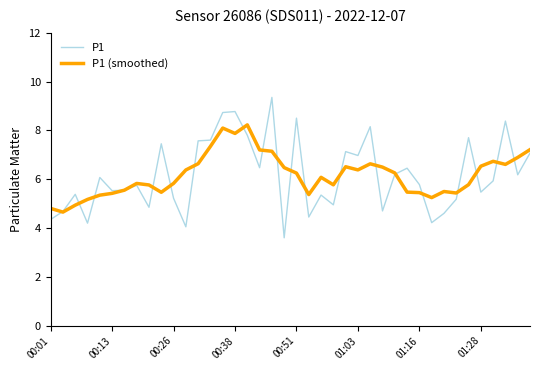

Which series has the largest range (max minus min)?

P1